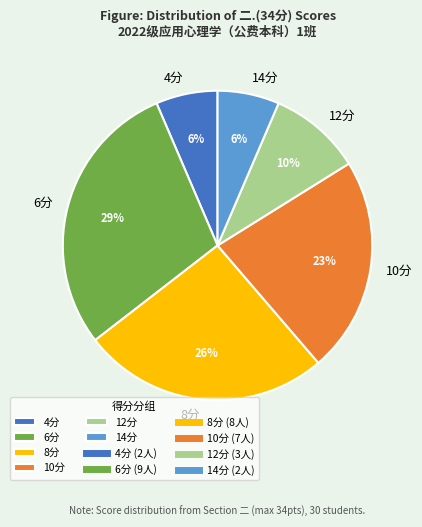

To the nearest percent, what percentage of the pie is 14分?

6%